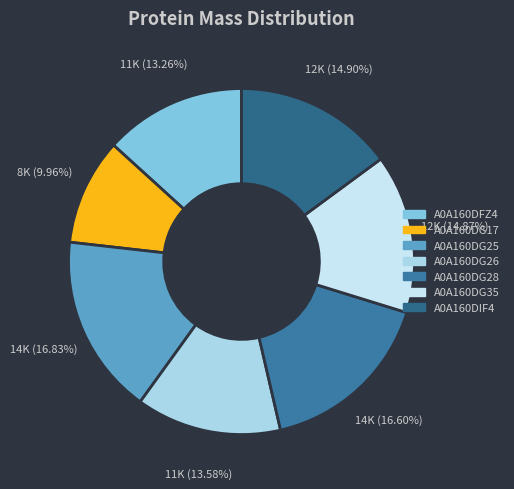

To the nearest percent, what is the difference between the A0A160DG28 and A0A160DFZ4 slice percentages?

3%